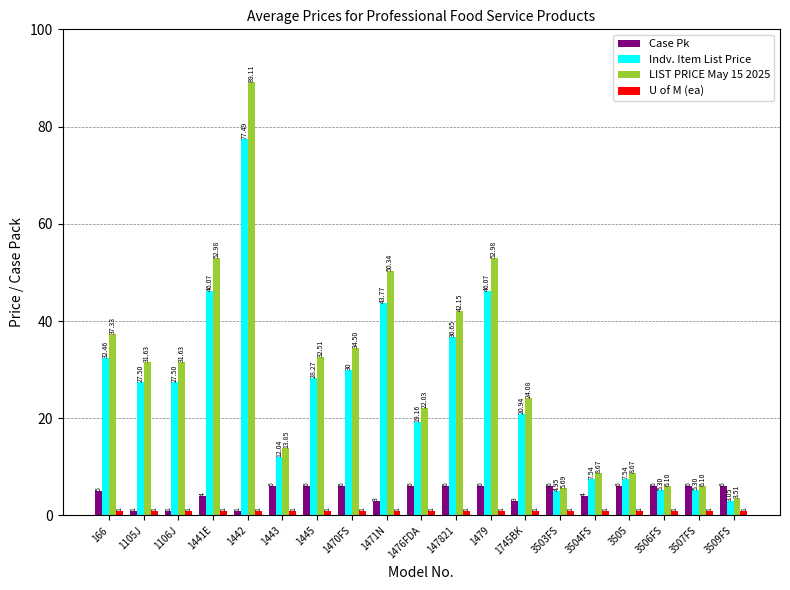

Rank the series by their maximum value, from highest to lowest.

LIST PRICE May 15 2025, Indv. Item List Price, Case Pk, U of M (ea)